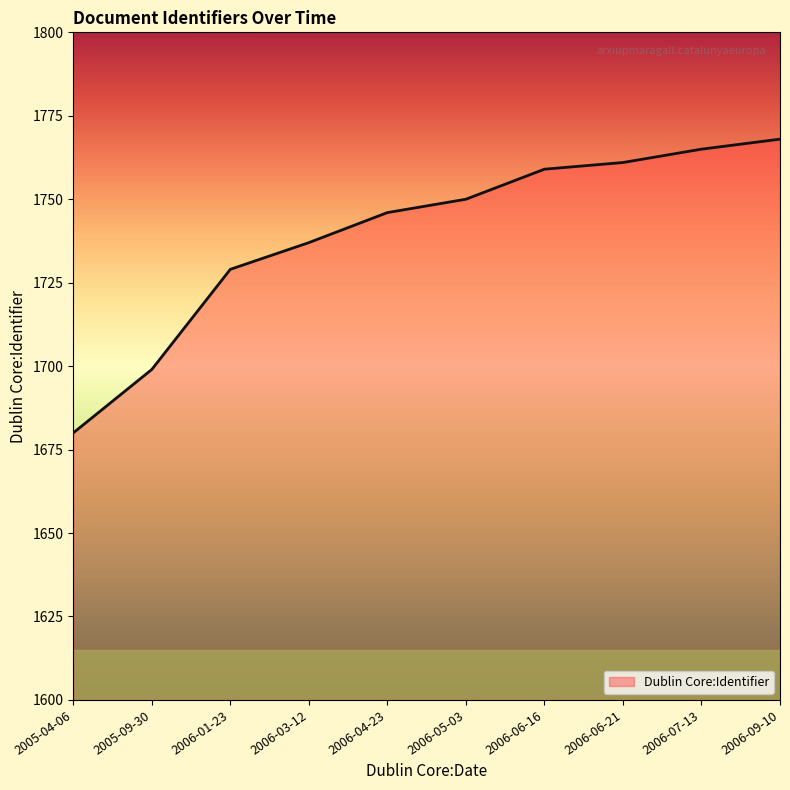

How many lines are shown in the chart?

1